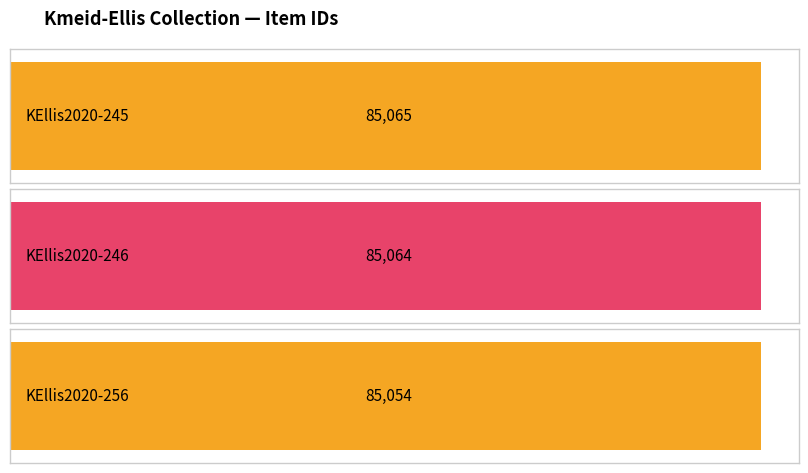

Reading left to right, what are all the values shown in this chart?

85065	85064	85054